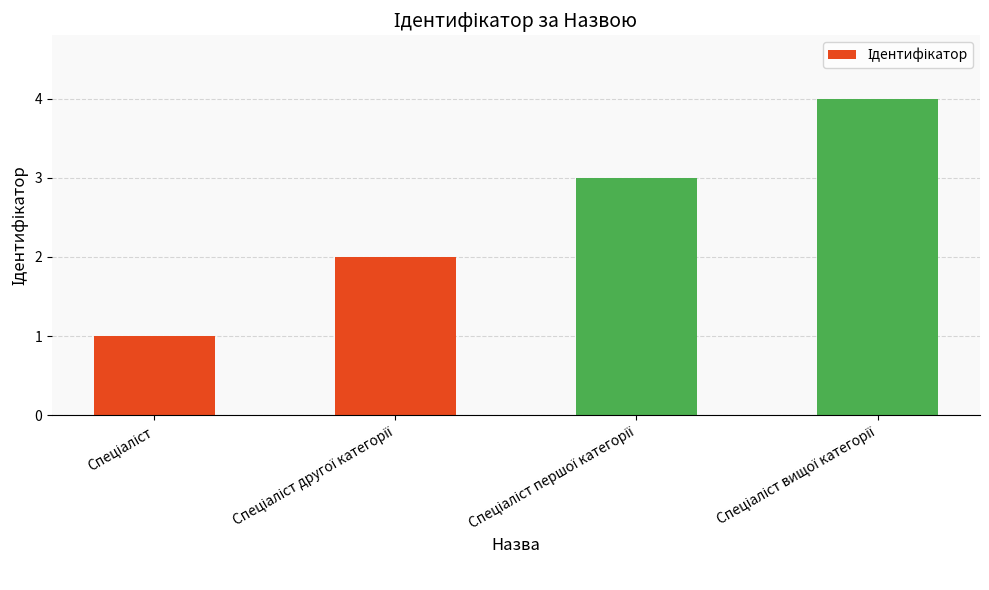

What is the difference between the maximum and minimum values?

3